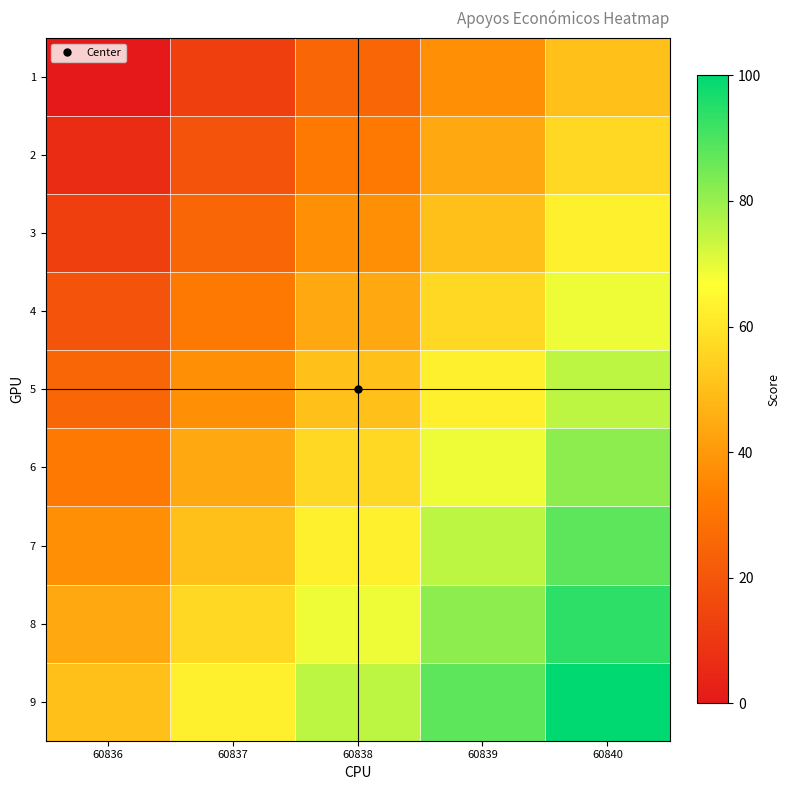

What is the spread (max minus min) of values at 60839?

50.0